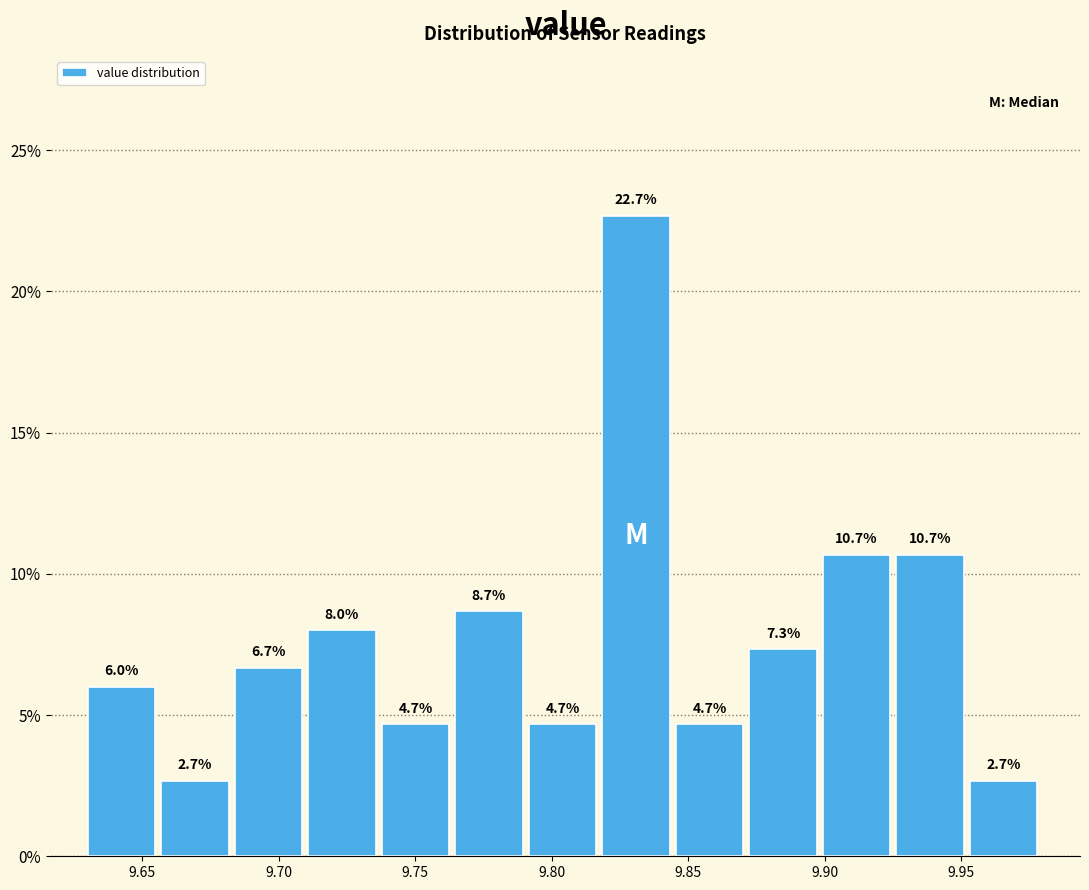

Which range on the x-axis has the tallest bar?

9.820 to 9.845